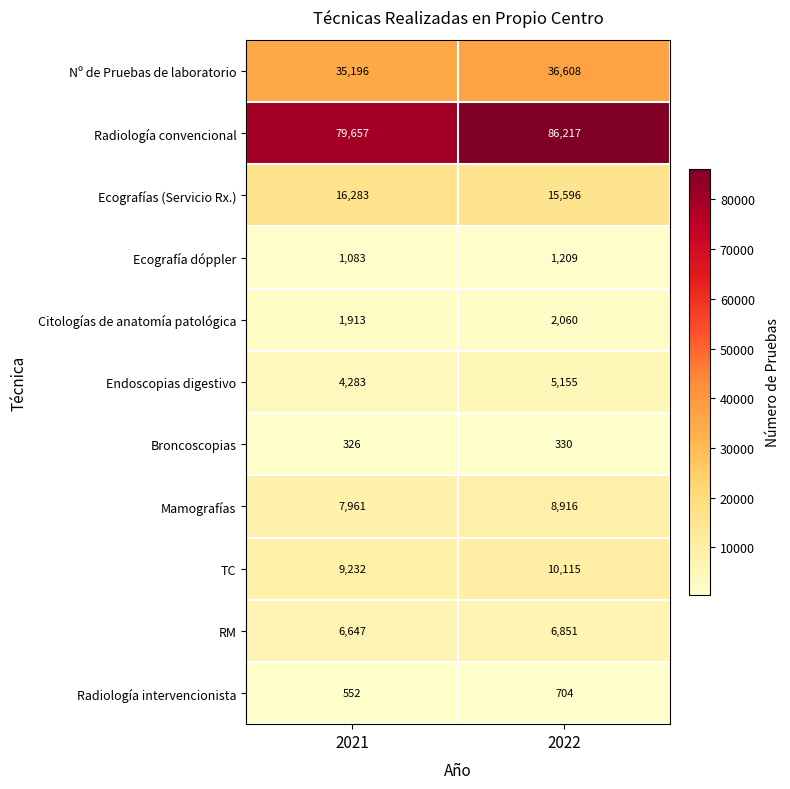

What is the sum of the Radiología convencional values at 2022 and 2021?

165874